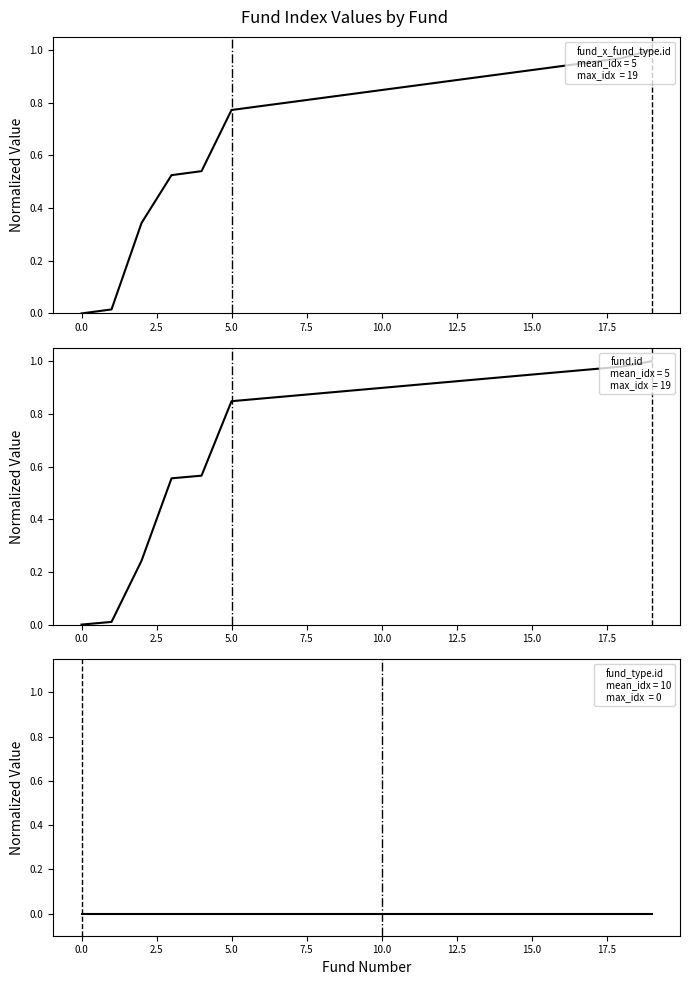

True or false: fund_type.id and fund.id intersect in this chart.

False